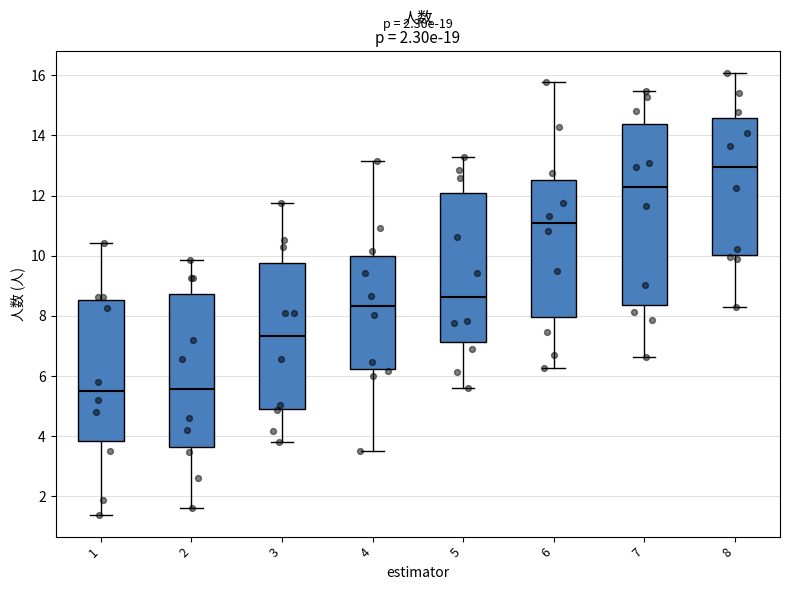

Comparing the boxes themselves (not the whiskers), which one is the tallest?

7